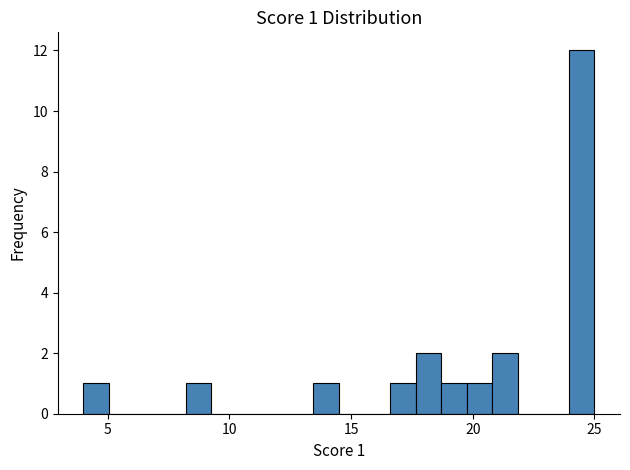

Read against the x-axis, roughly where is the centre of the tallest bar?

24.5